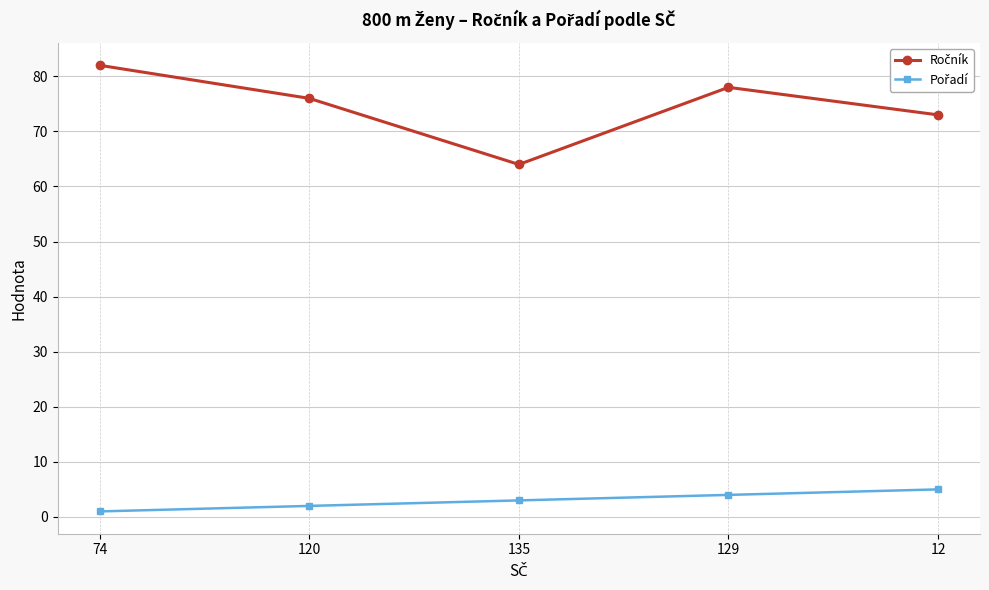

What position from the left is 129?

4